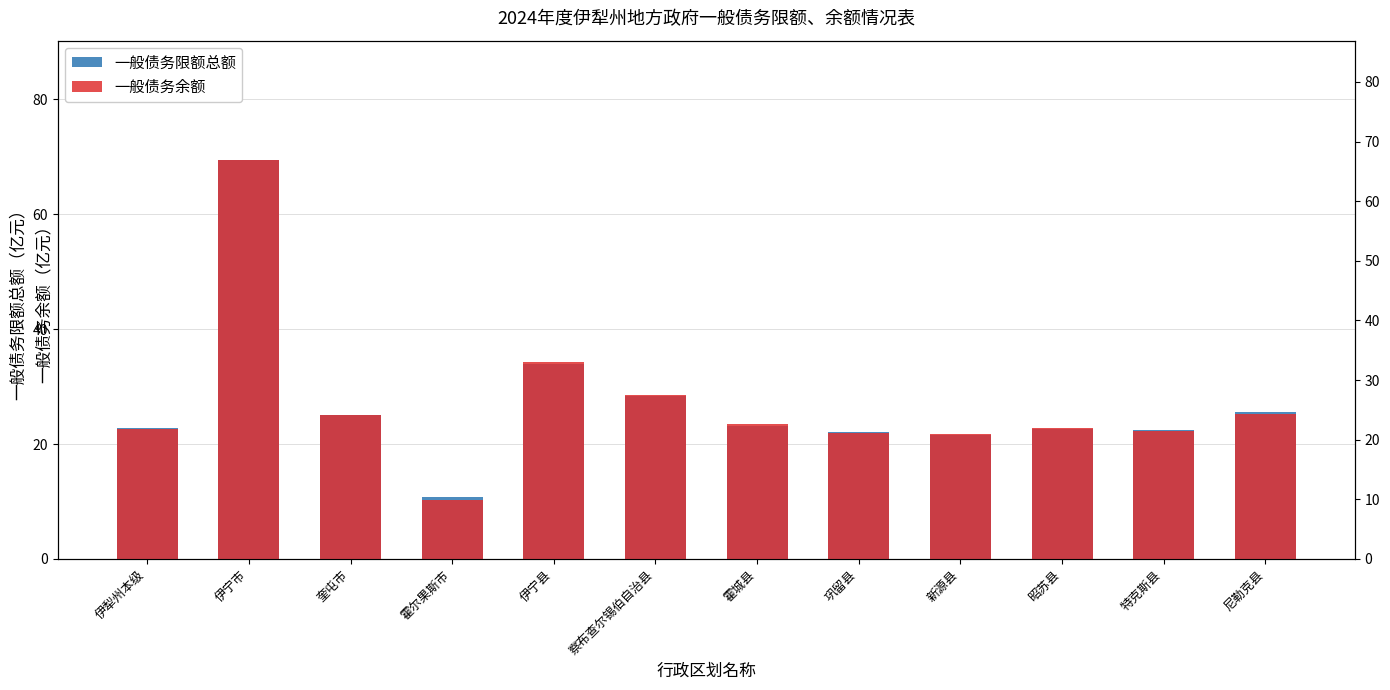

Between 新源县 and 伊犁州本级, which is larger?

伊犁州本级